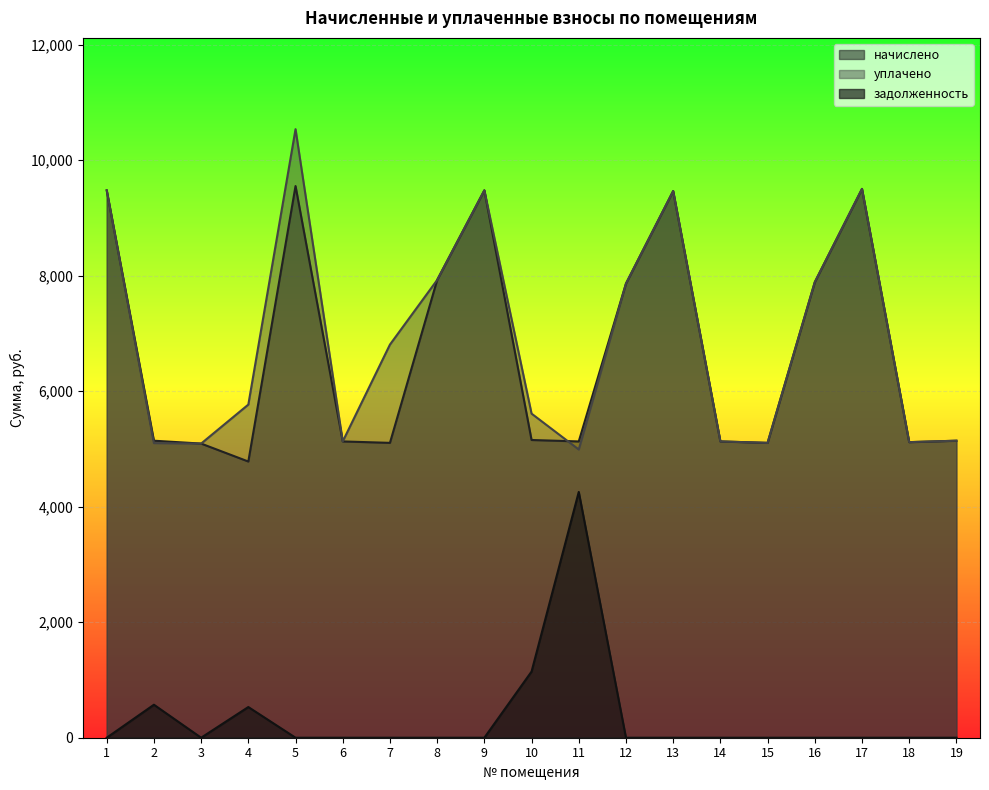

True or false: уплачено and задолженность cross at least once.

False